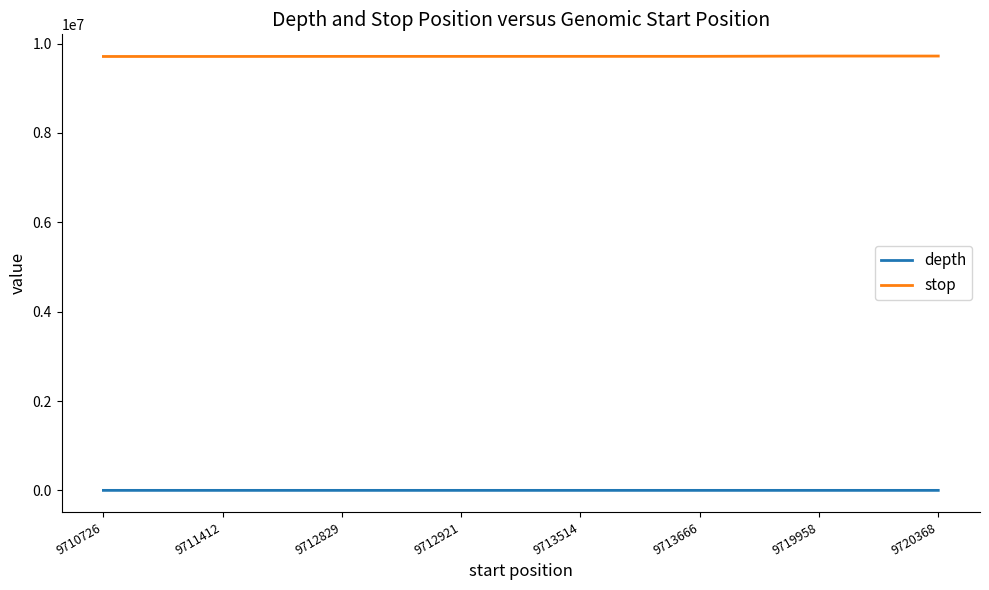

What is the sum of all depth values?

163